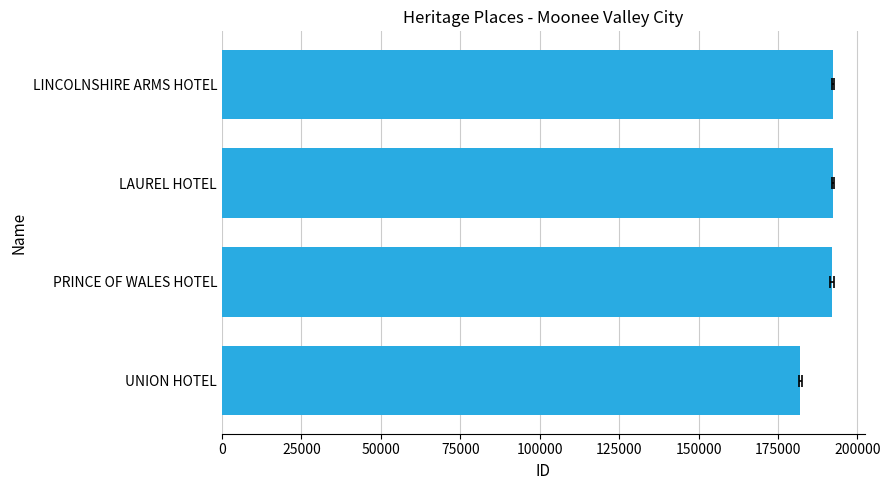

Reading right to left, transcribe all the data shown in this chart.

192325	192324	192102	182021